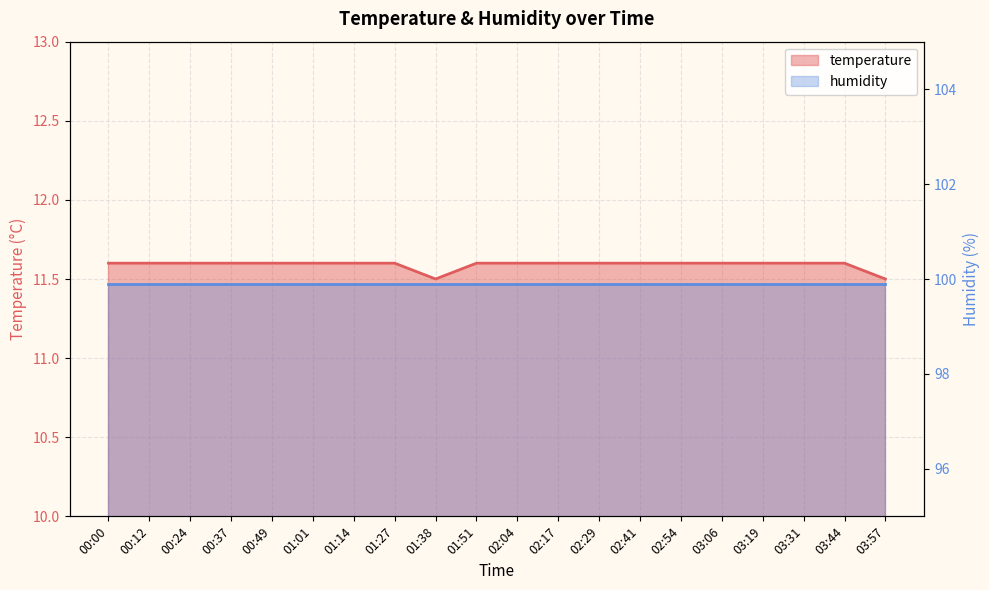

Does the chart display data point markers on the line(s)?

No